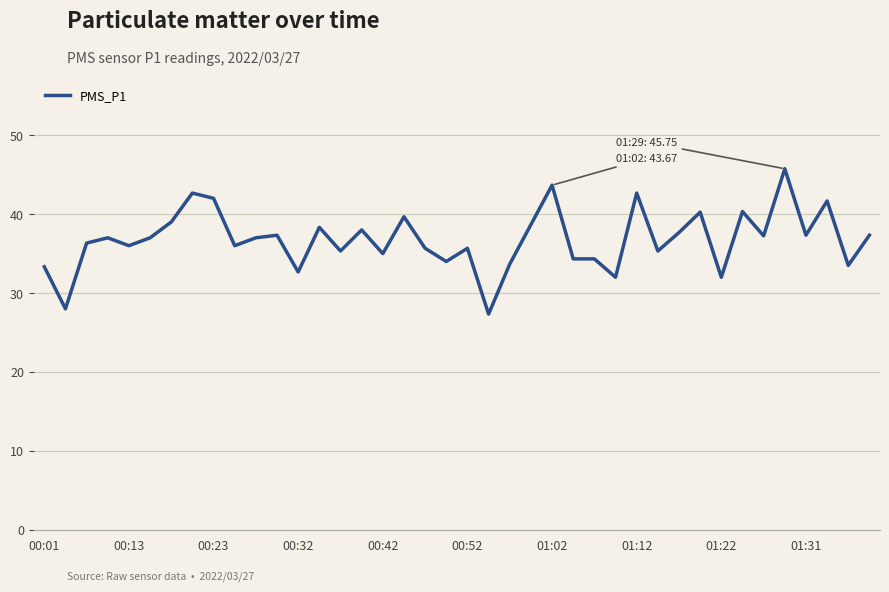

What is the minimum value shown in the chart?

27.3